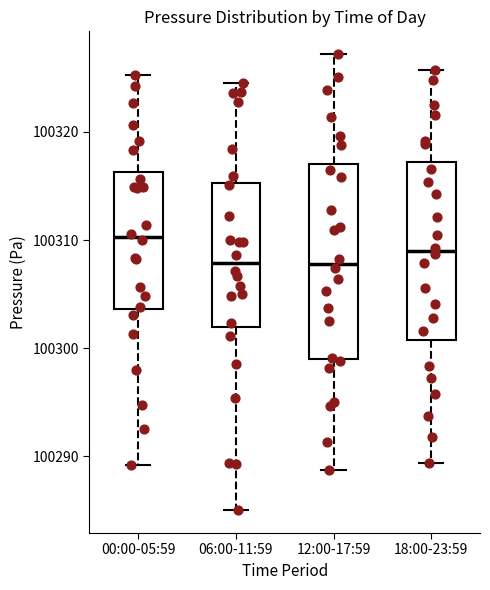

Reading left to right, read every box against the y-axis: the position of its median line, the range the box covers, and the ends of its whiskers. The values are not printed on the chart, so give them approximately, as read against the axis.

00:00-05:59: median 100310, box 100304 to 100316, whiskers 100289 to 100325
06:00-11:59: median 100308, box 100302 to 100315, whiskers 100285 to 100325
12:00-17:59: median 100308, box 100299 to 100317, whiskers 100289 to 100327
18:00-23:59: median 100309, box 100301 to 100317, whiskers 100289 to 100326